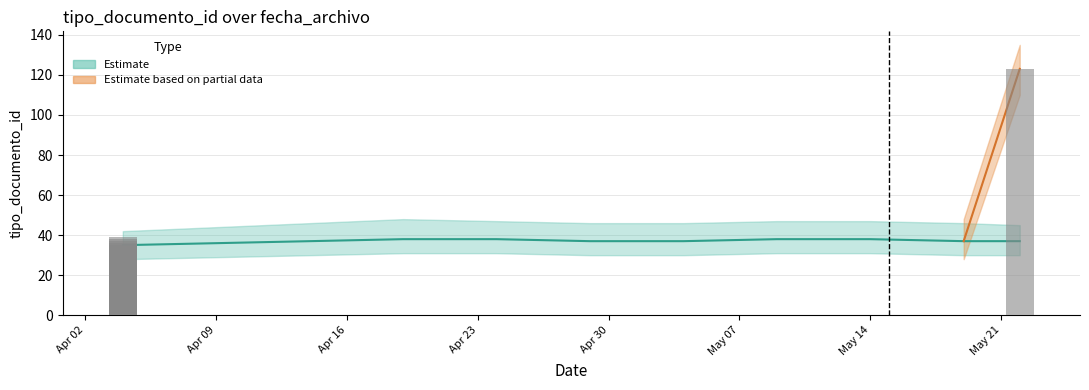

Does the chart contain any negative values?

No